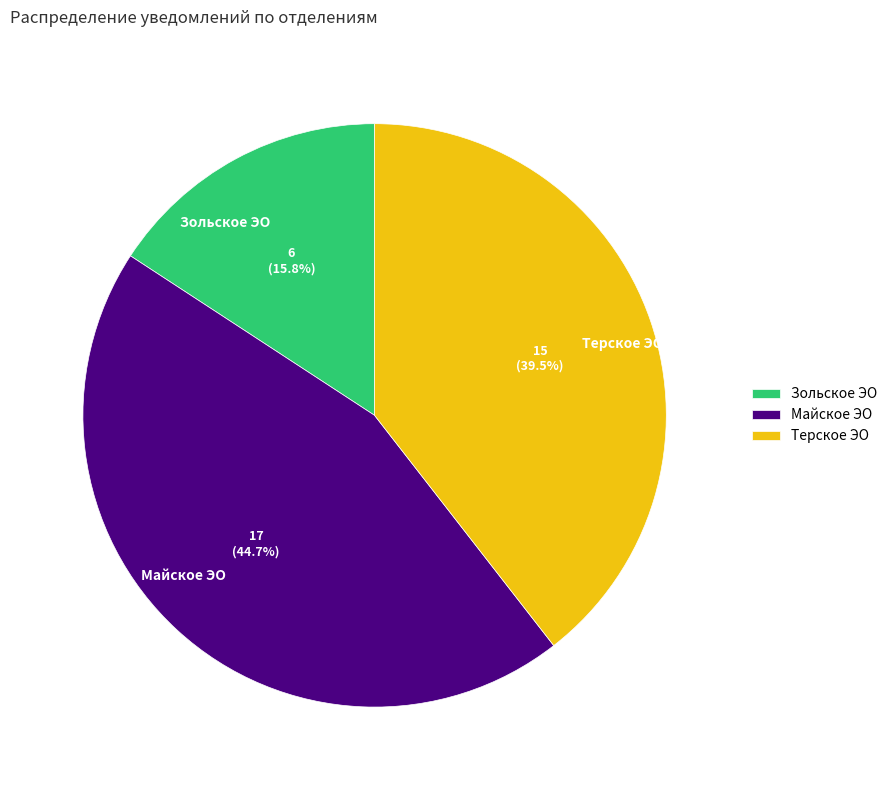

To the nearest percent, what percentage of the pie is Майское ЭО?

45%